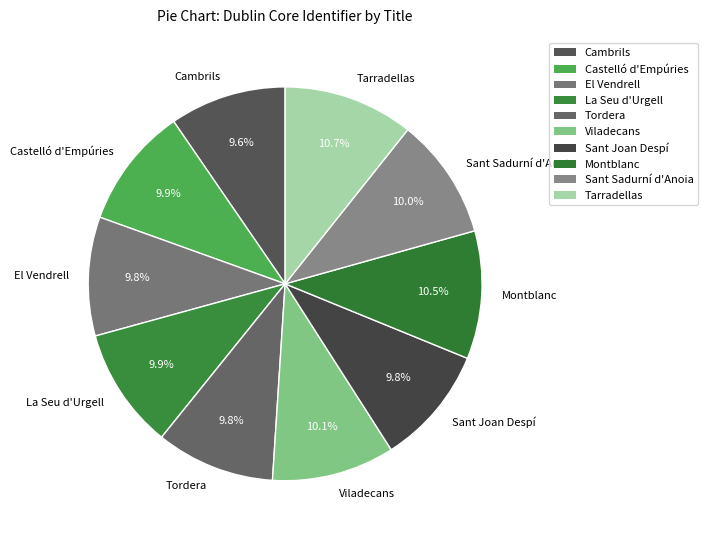

Is Tarradellas the majority of the pie?

No